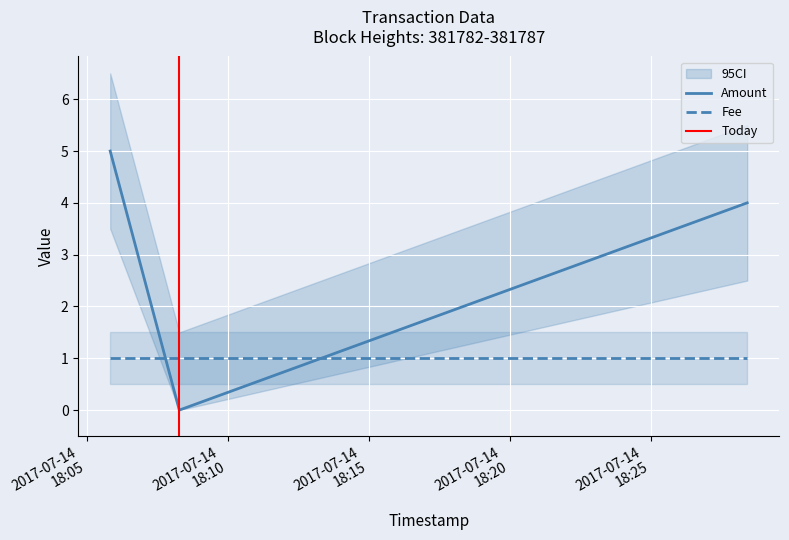

Which has a higher value, 2017-07-14 18:05:50 or 2017-07-14 18:08:17?

2017-07-14 18:05:50